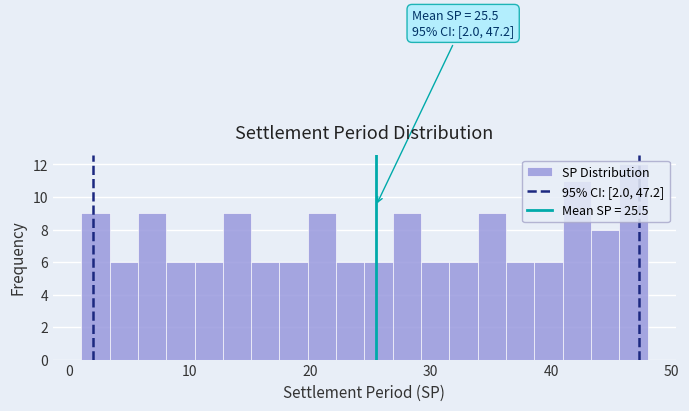

Around what value on the x-axis is the tallest bar? Give the approximate position of its centre, as read against the axis.

47